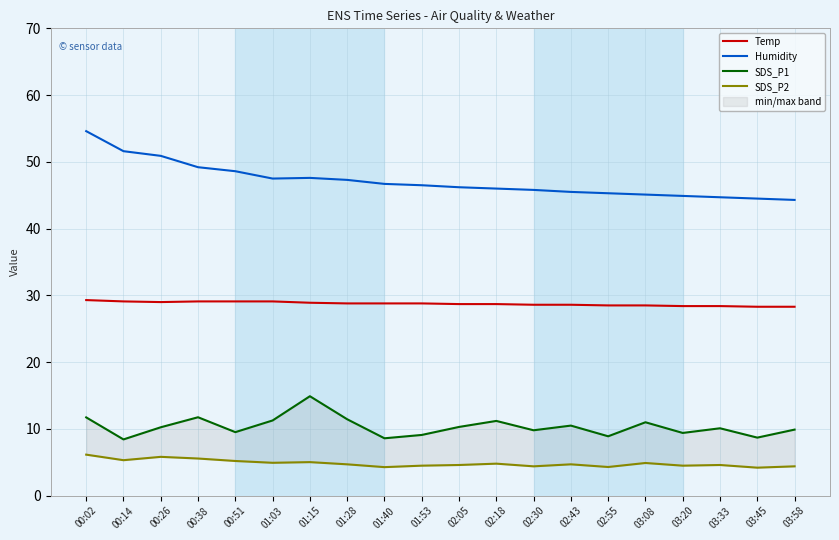

Where is the first local maximum for SDS_P2?

00:26